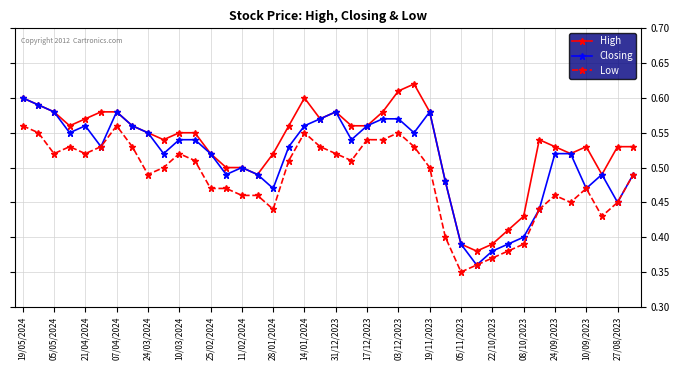

List the series in order of their peak value, highest first.

High, Closing, Low